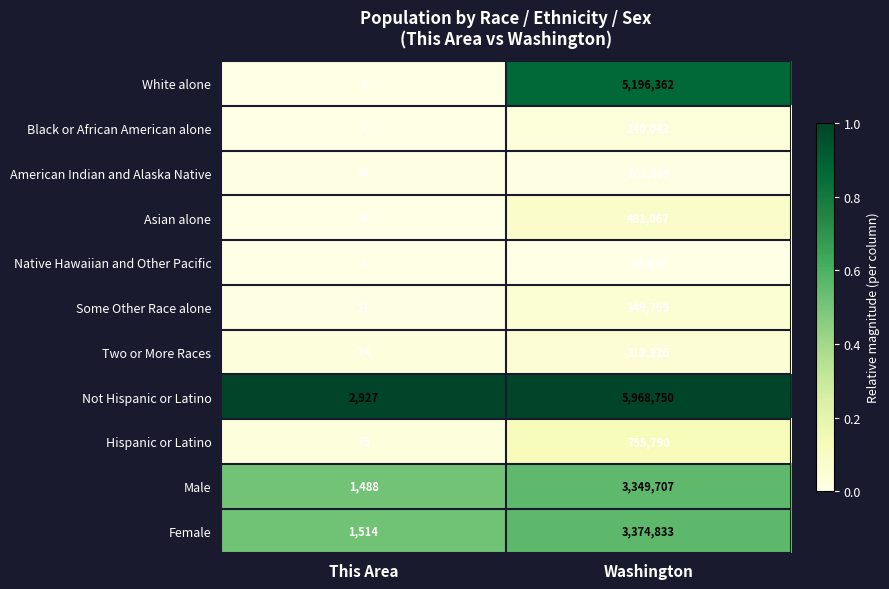

What is the maximum value shown in the chart?

5968750